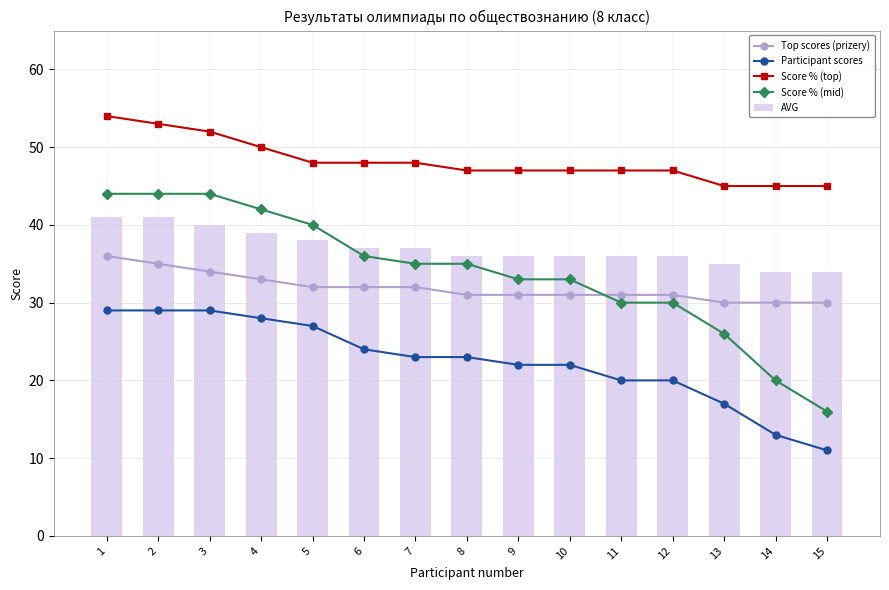

How many distinct data groups are displayed?

5